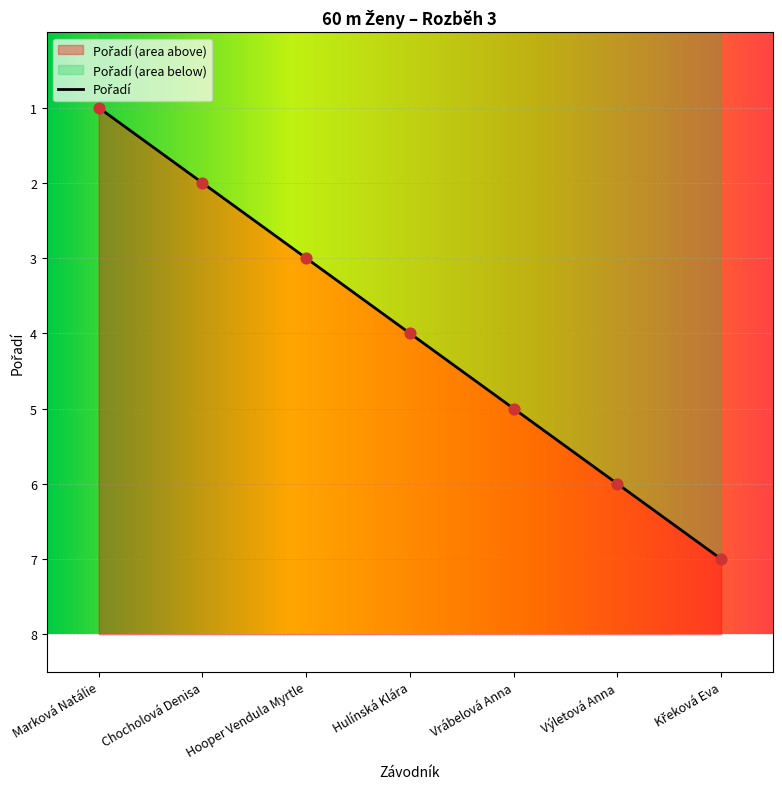

Approximately how many times larger is the value at Hooper Vendula Myrtle compared to Marková Natálie?

3.0